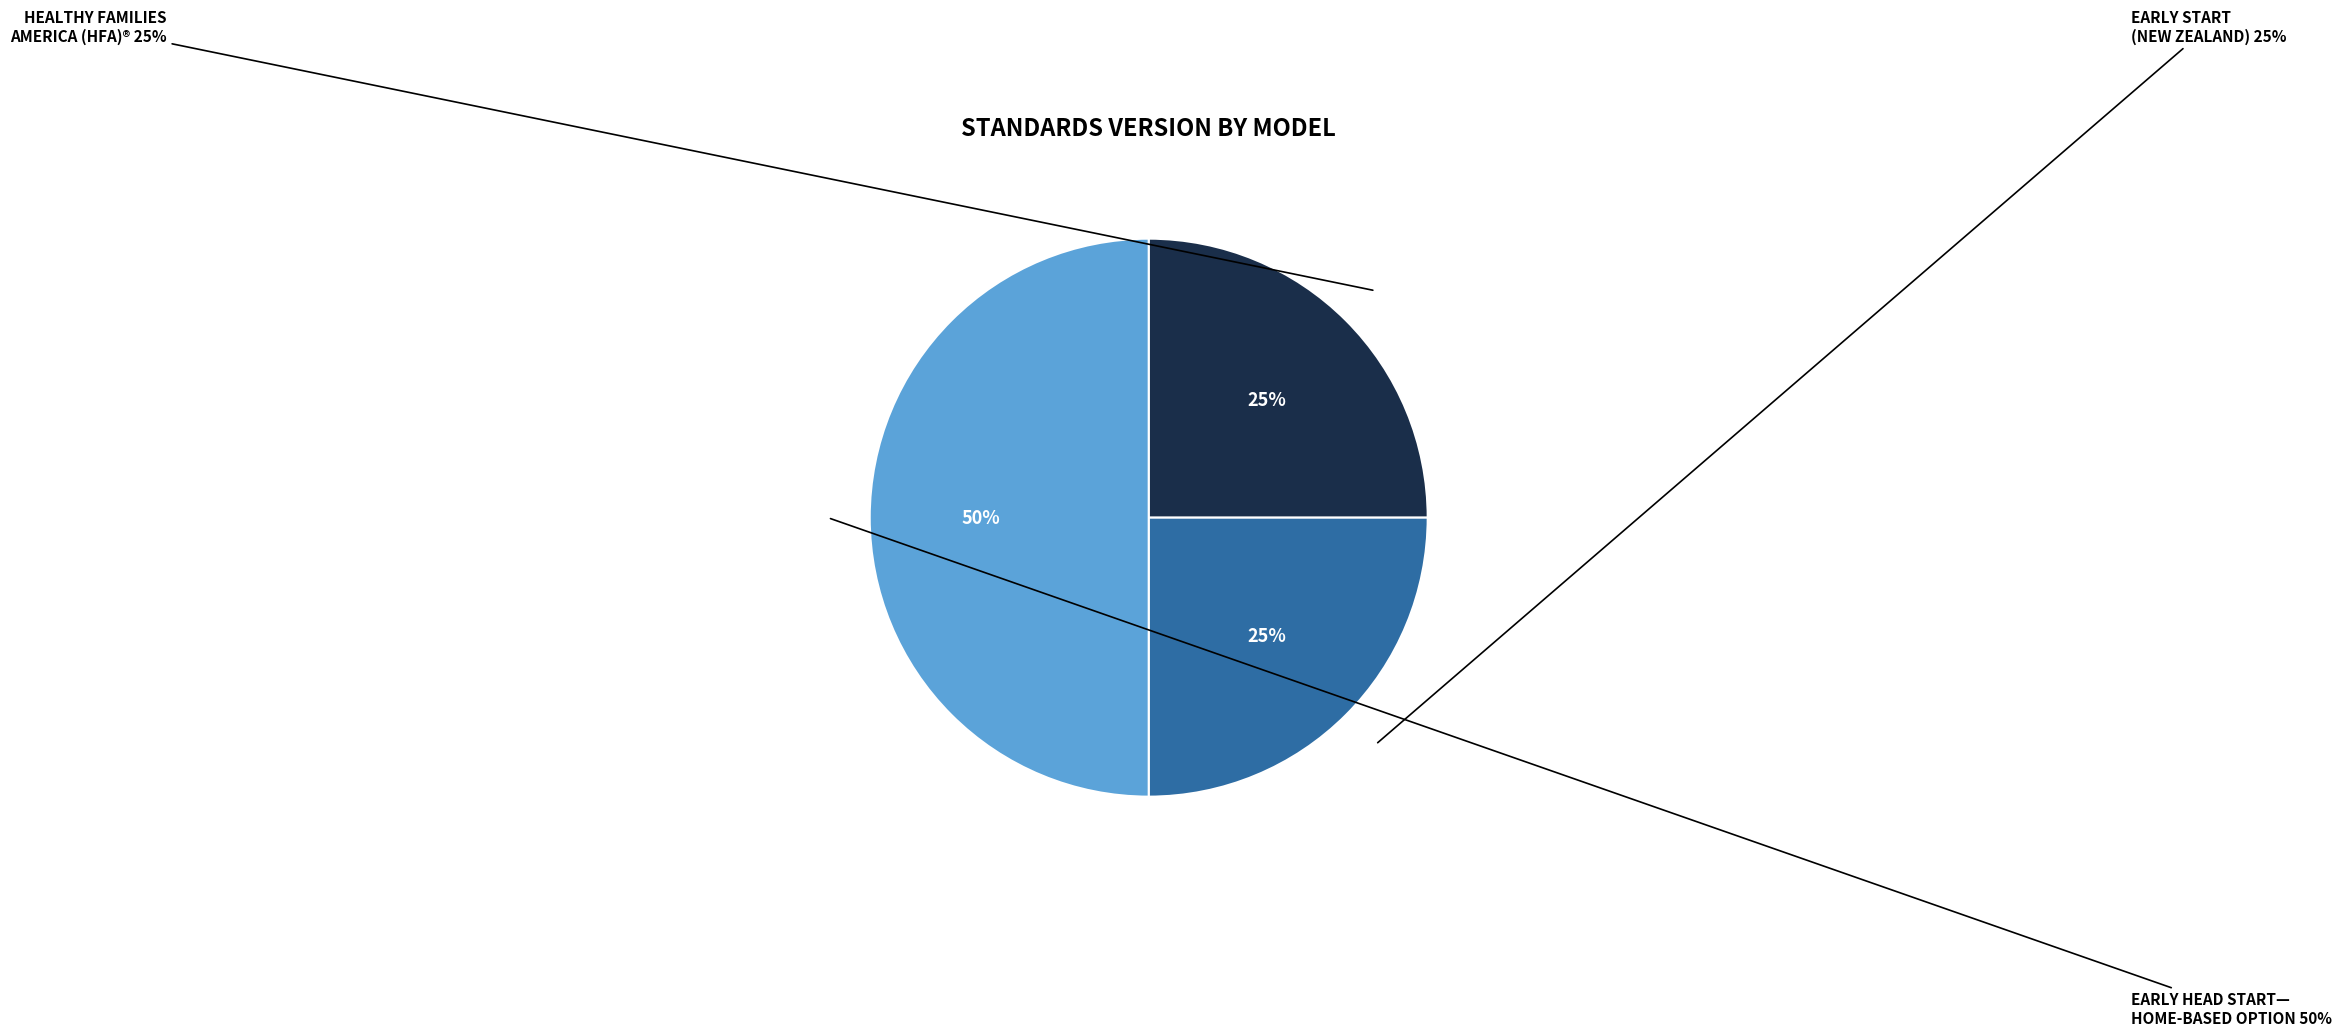

What is the smallest slice in the pie chart?

Healthy Families America (HFA)®